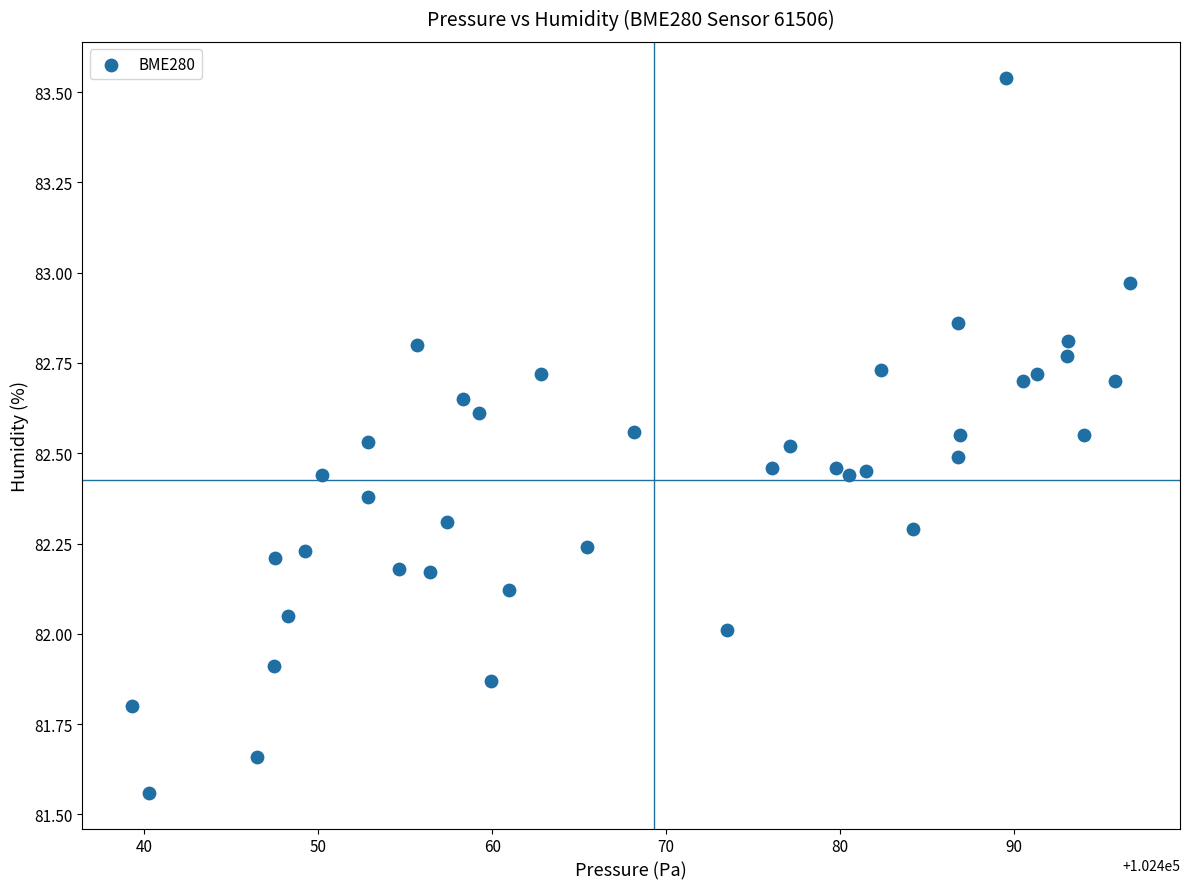

What is the range of Y values (max minus min)?

2.0